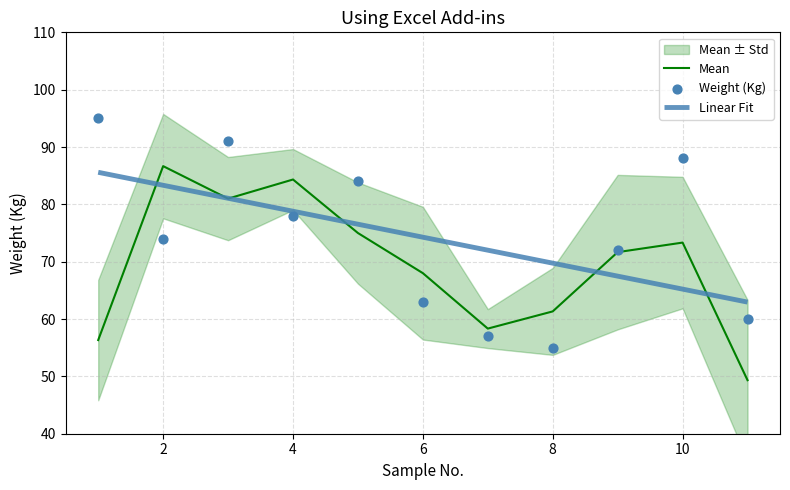

What are all the series names shown in the legend?

Mean, Linear Fit, Weight (Kg)